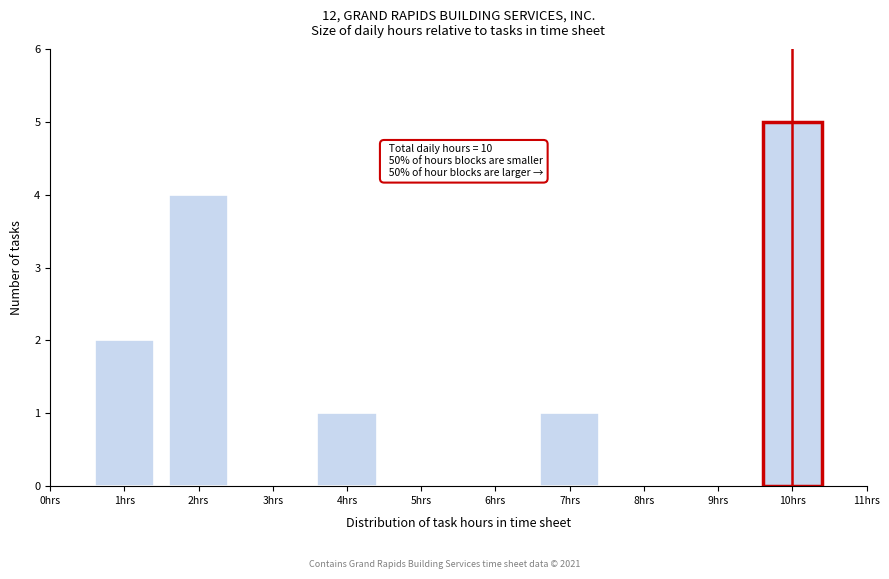

Reading left to right, what are all the values shown in this chart?

2	4	1	1	5